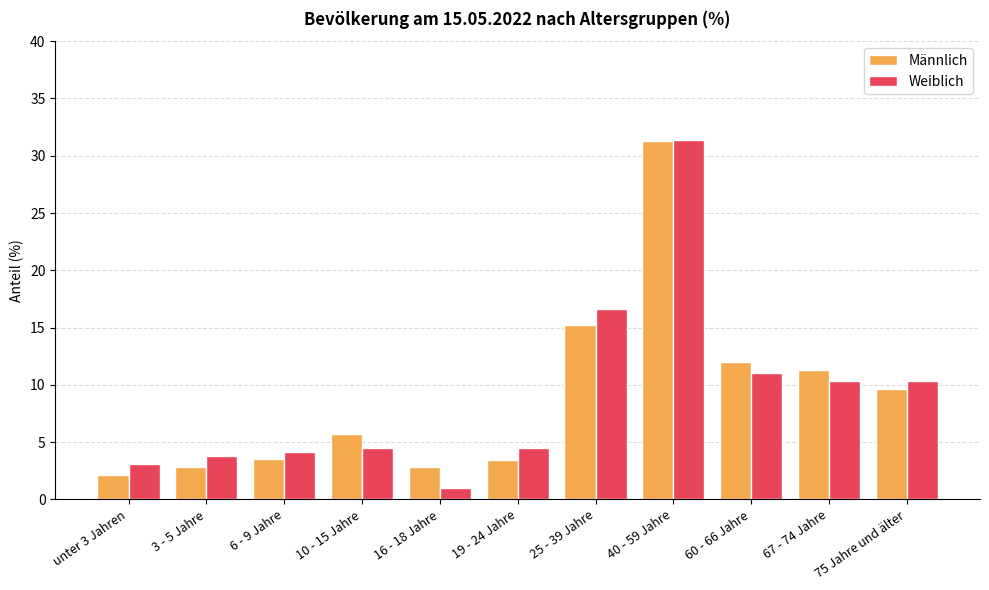

True or false: Männlich has a value of 17.7 at 60 - 66 Jahre.

False